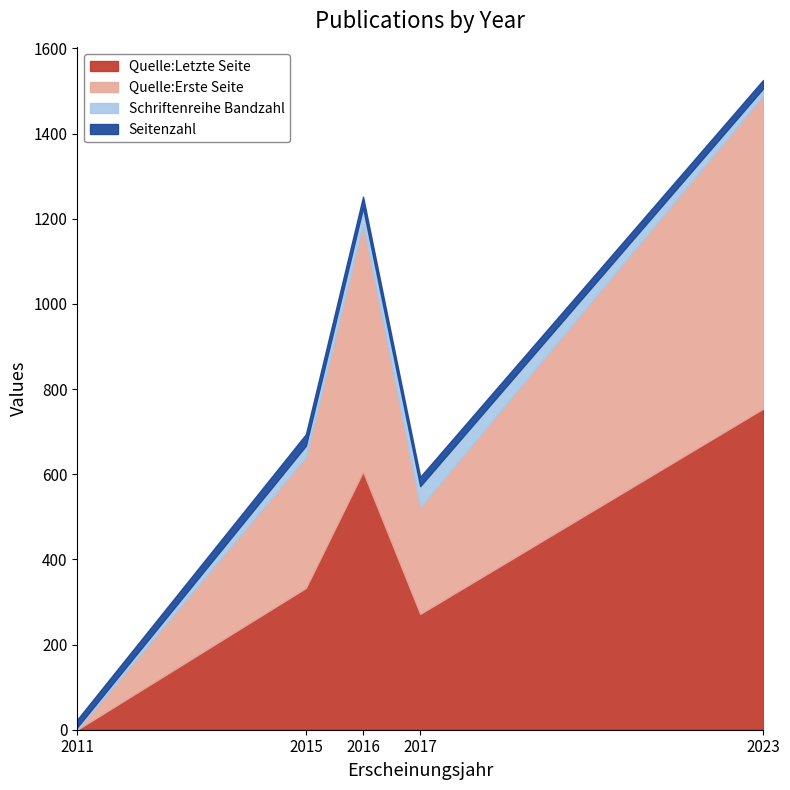

What are all the series names shown in the legend?

Quelle:Letzte Seite, Quelle:Erste Seite, Schriftenreihe Bandzahl, Seitenzahl